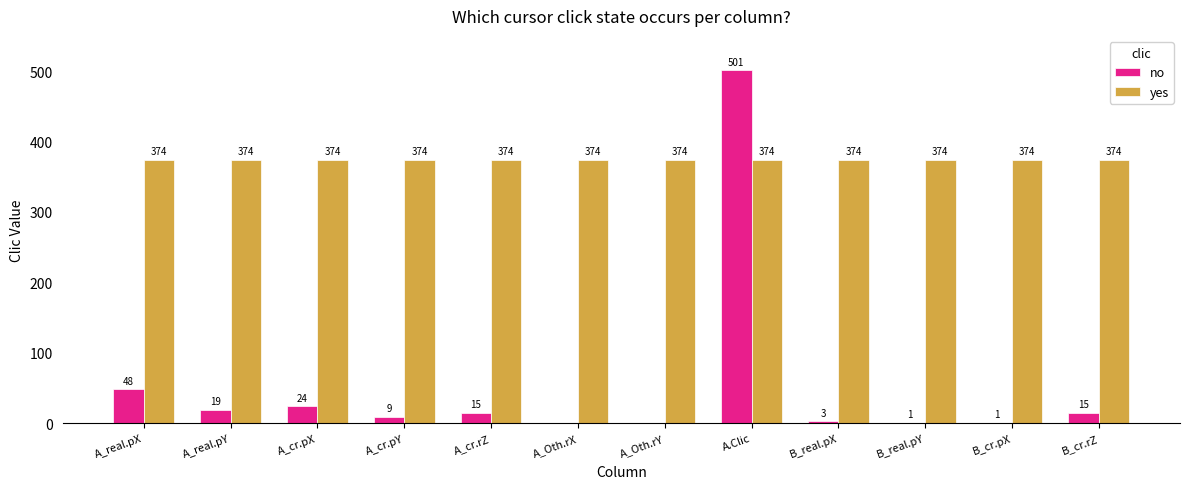

The no series shows 1 at B_real.pY. True or false?

True